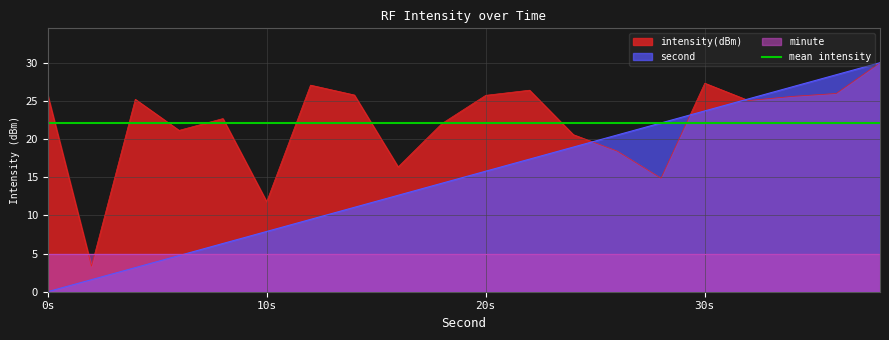

Is the value of second at 18 greater than the value of intensity(dBm) at 12?

No